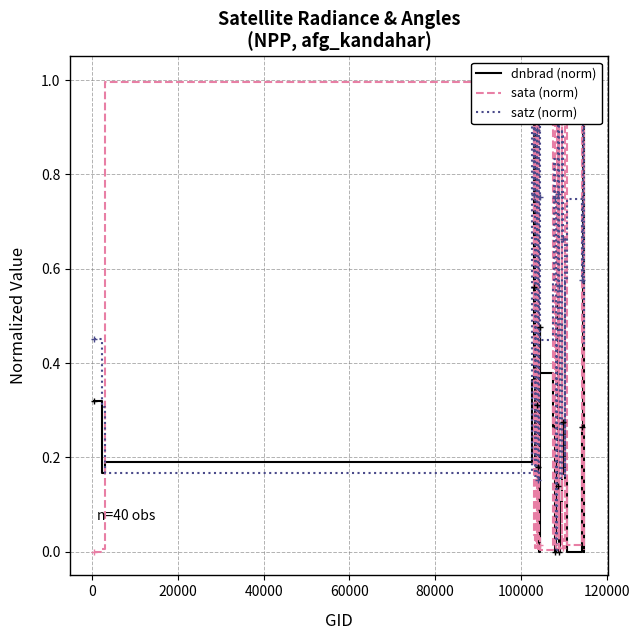

Rank the series by their average value, from lowest to highest.

dnbrad (norm), sata (norm), satz (norm)